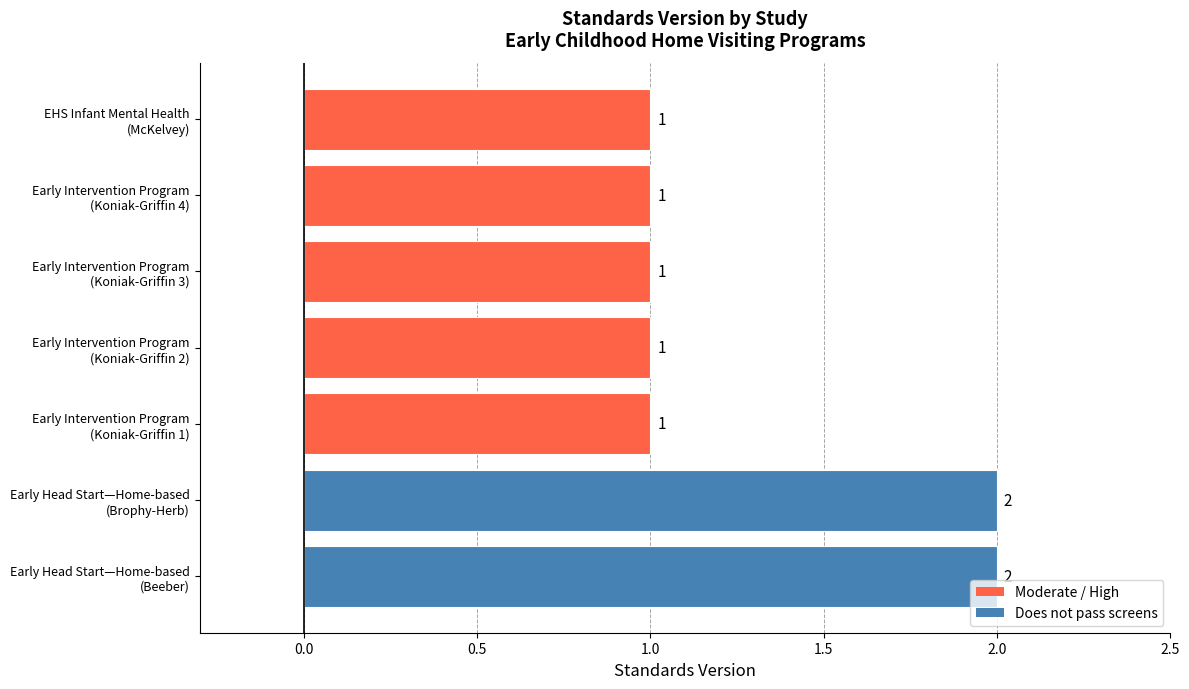

How many values are between 1 and 2?

7